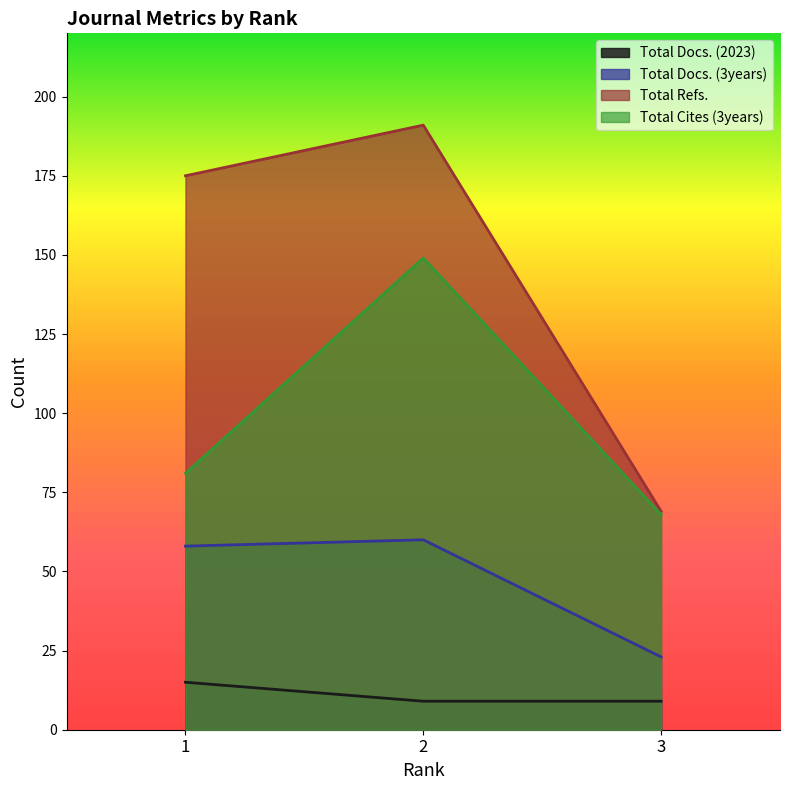

What is the value of the Total Refs. point at the 2nd from the left?

191